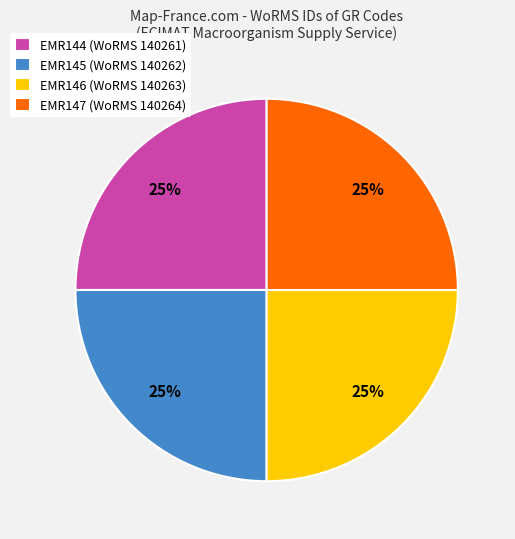

Is it true that EMR147 is 25% of the pie?

True